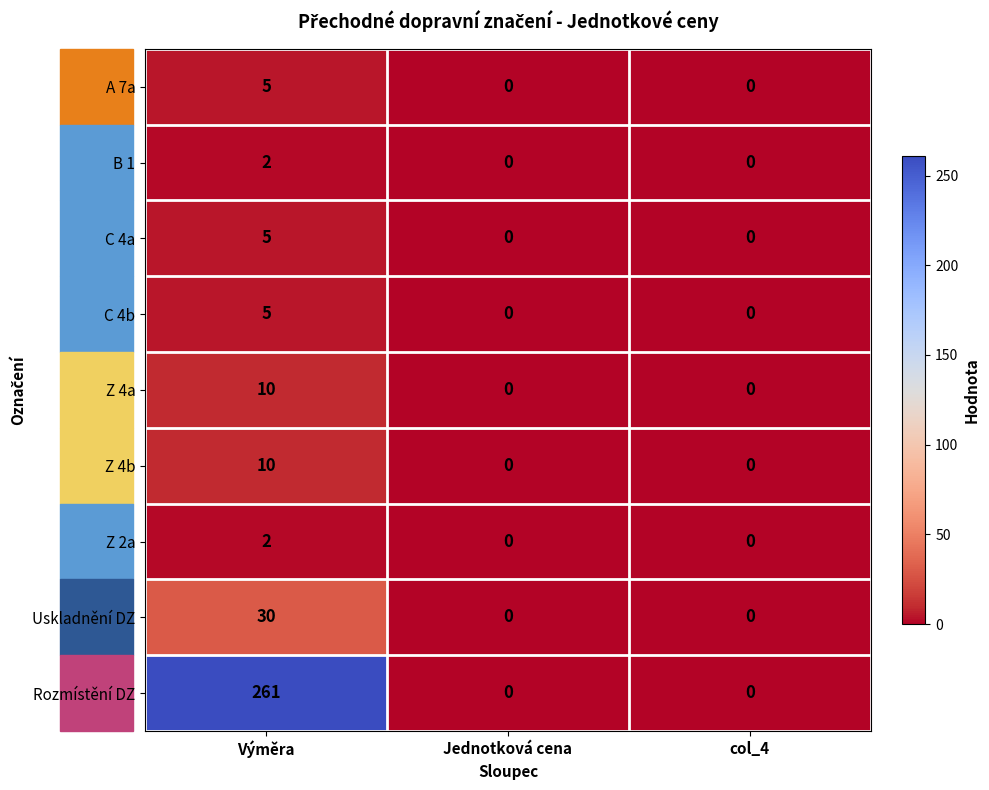

At how many categories does at least one series exceed 108?

1